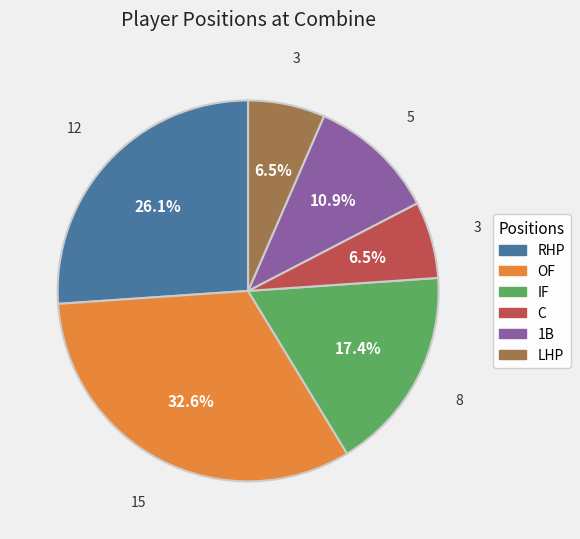

Which has a higher value, RHP or IF?

RHP